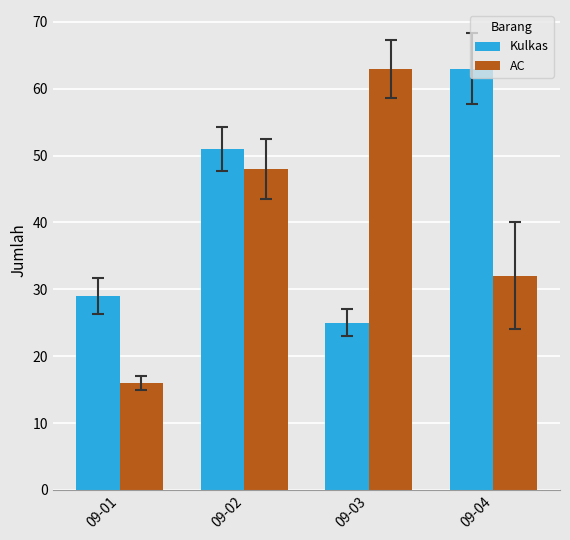

At which category does the chart reach its minimum across all series?

09-01